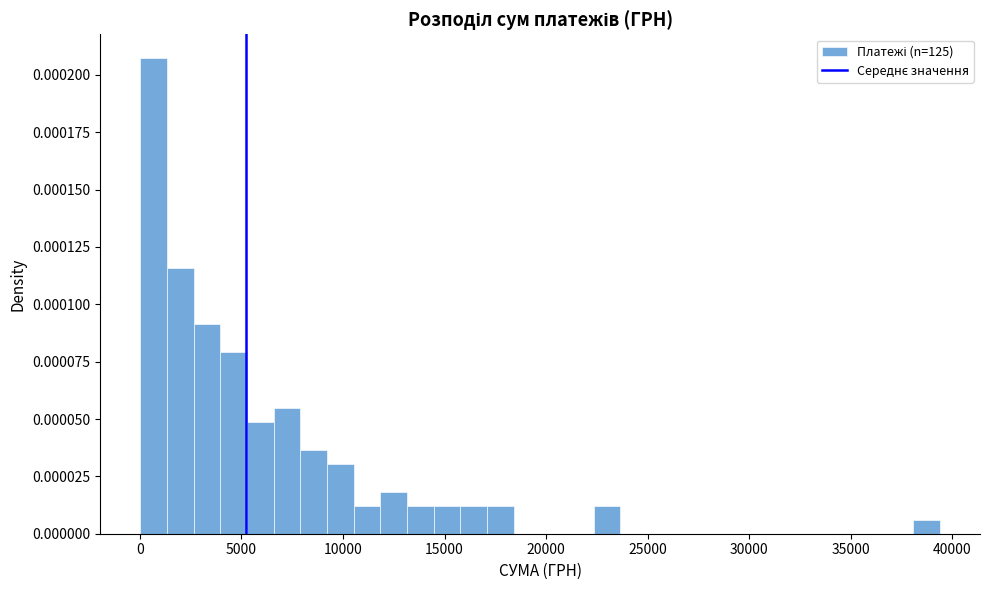

Read against the x-axis, roughly where is the centre of the tallest bar?

500